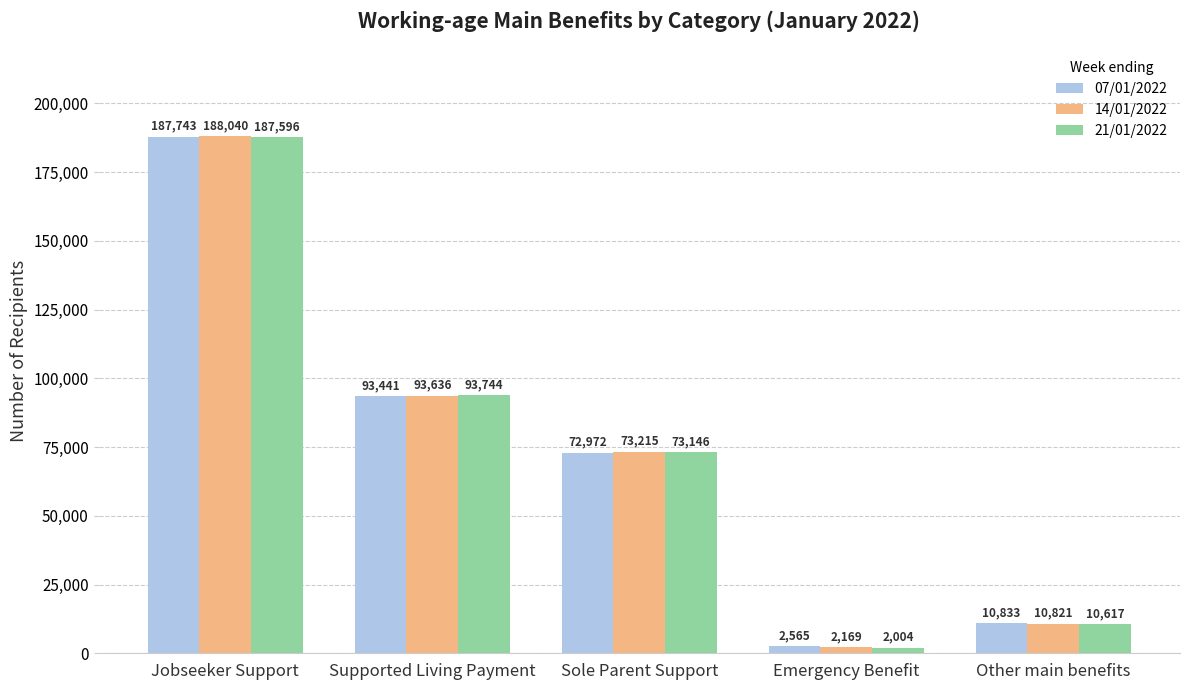

What is the difference between the highest and lowest values at Other main benefits?

216